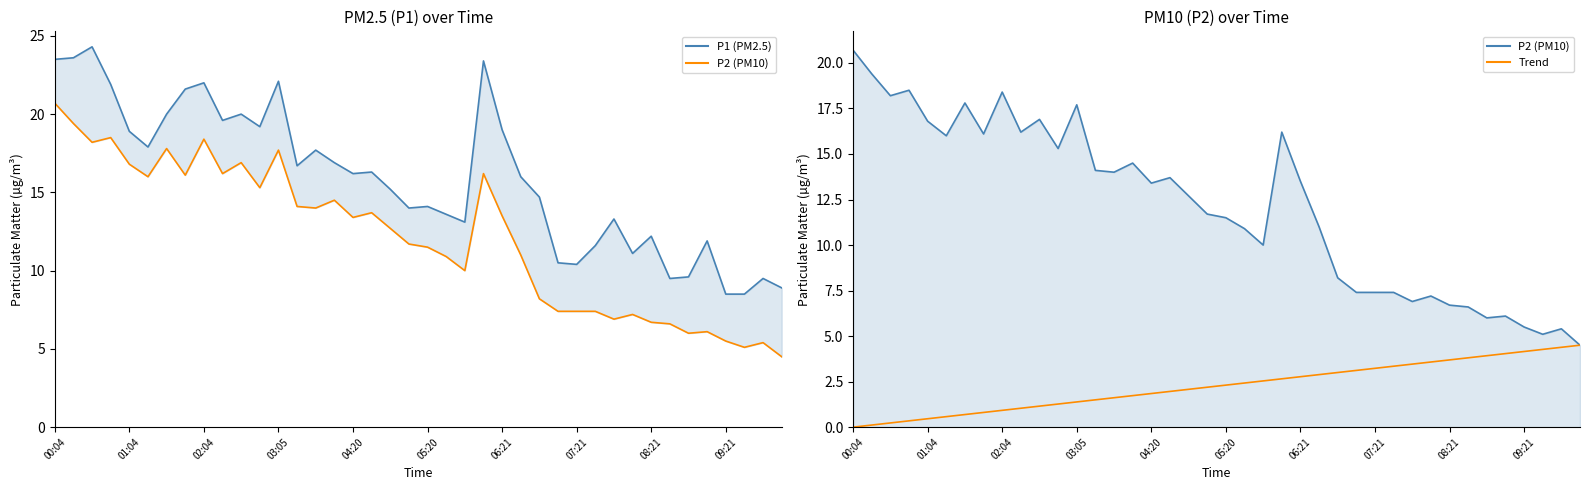

True or false: P1 (PM2.5) and P2 (PM10) cross at least once.

False